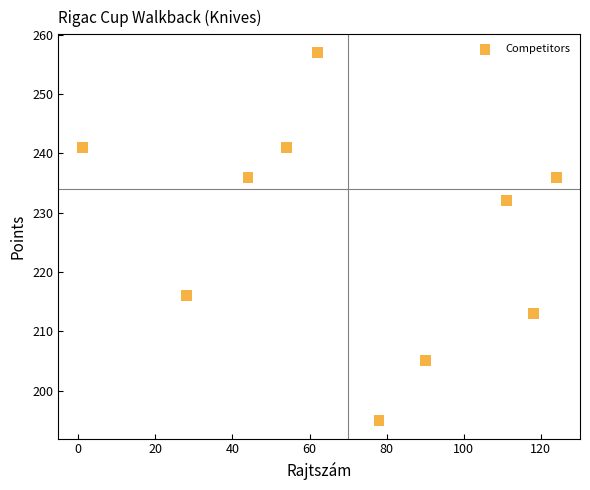

What Y value in the scatter plot is closest to 226?

232